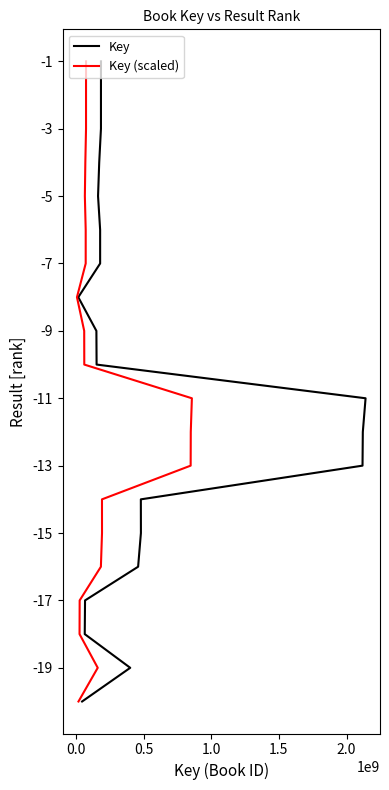

Is it true that Key equals -3 at 12?

False